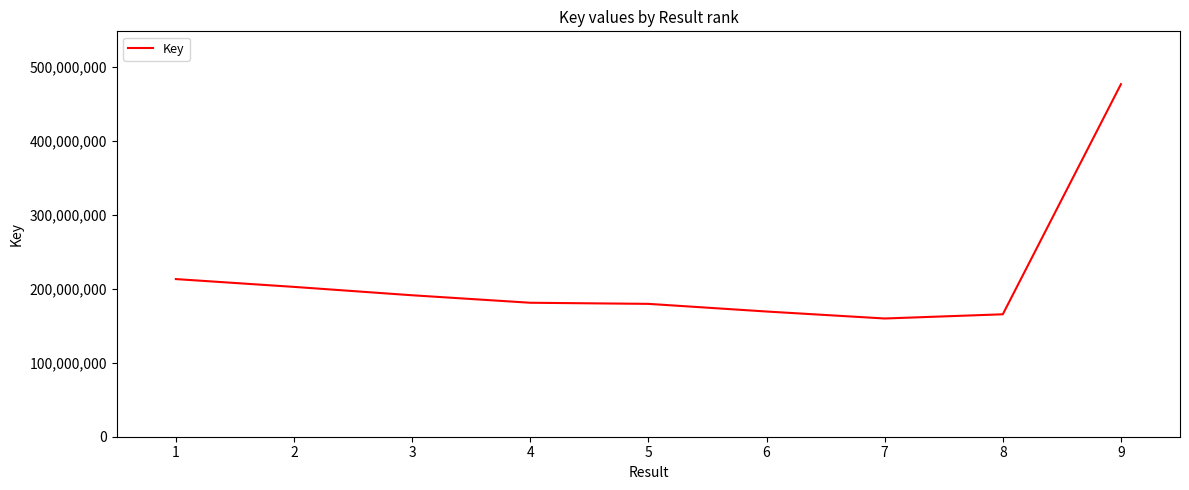

What is the greatest value displayed?

476671886